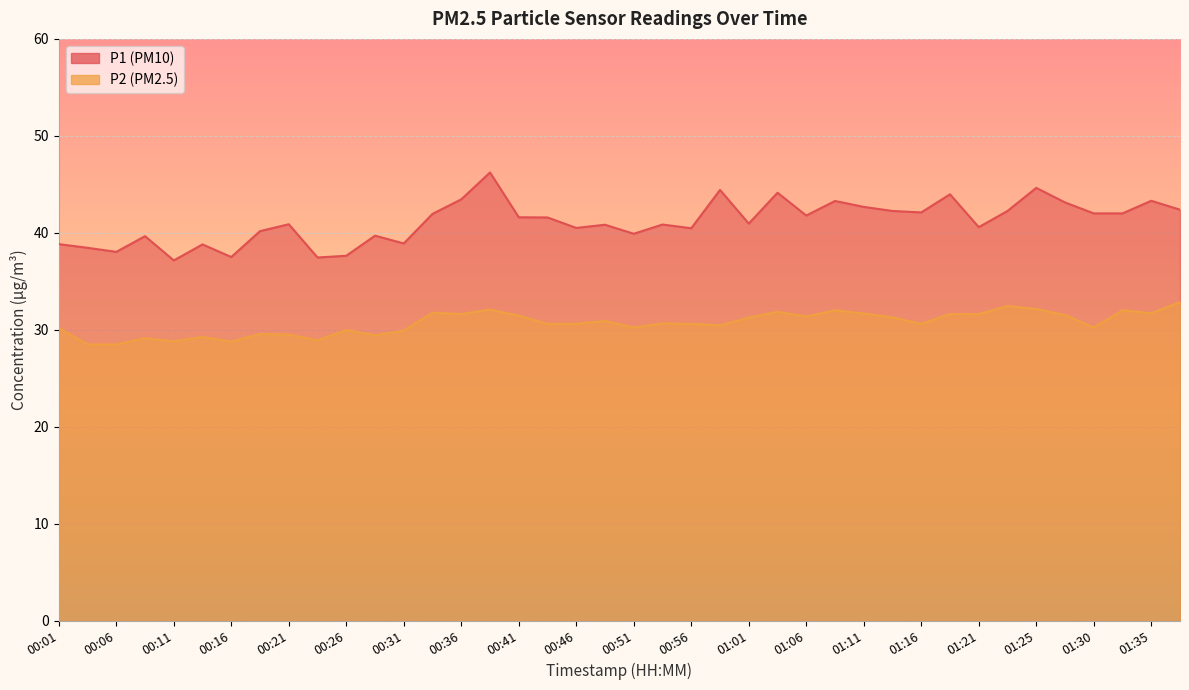

What is the label of the 38th point from the right?

00:06